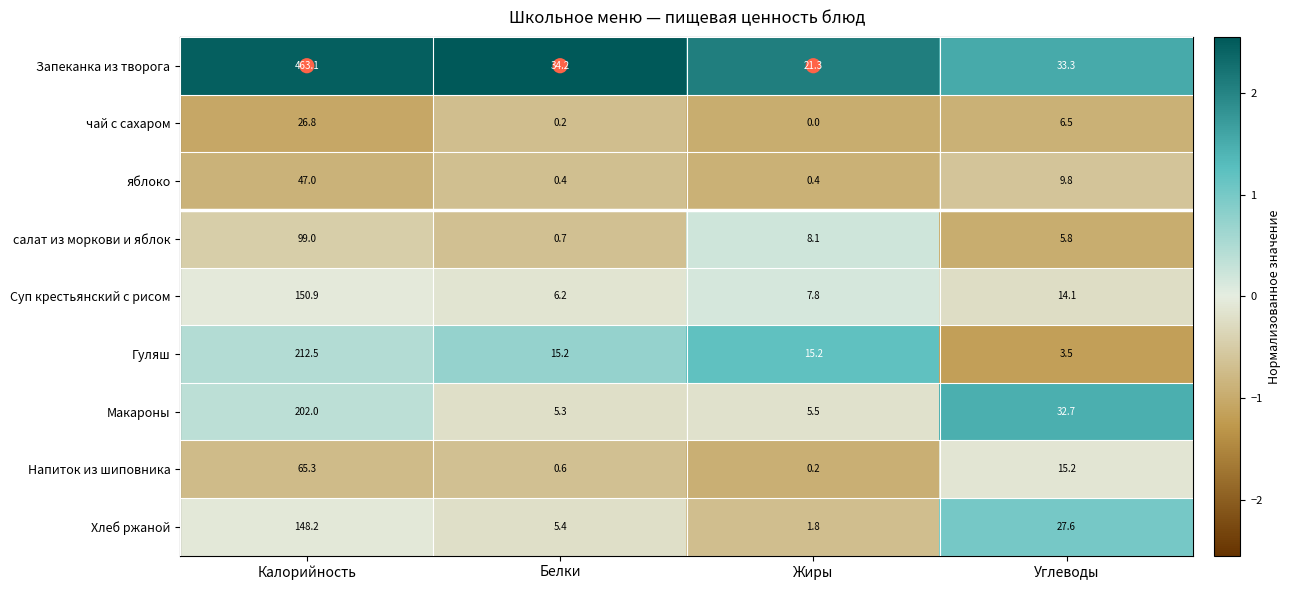

Is it true that салат из моркови и яблок equals 5.8 at Углеводы?

True